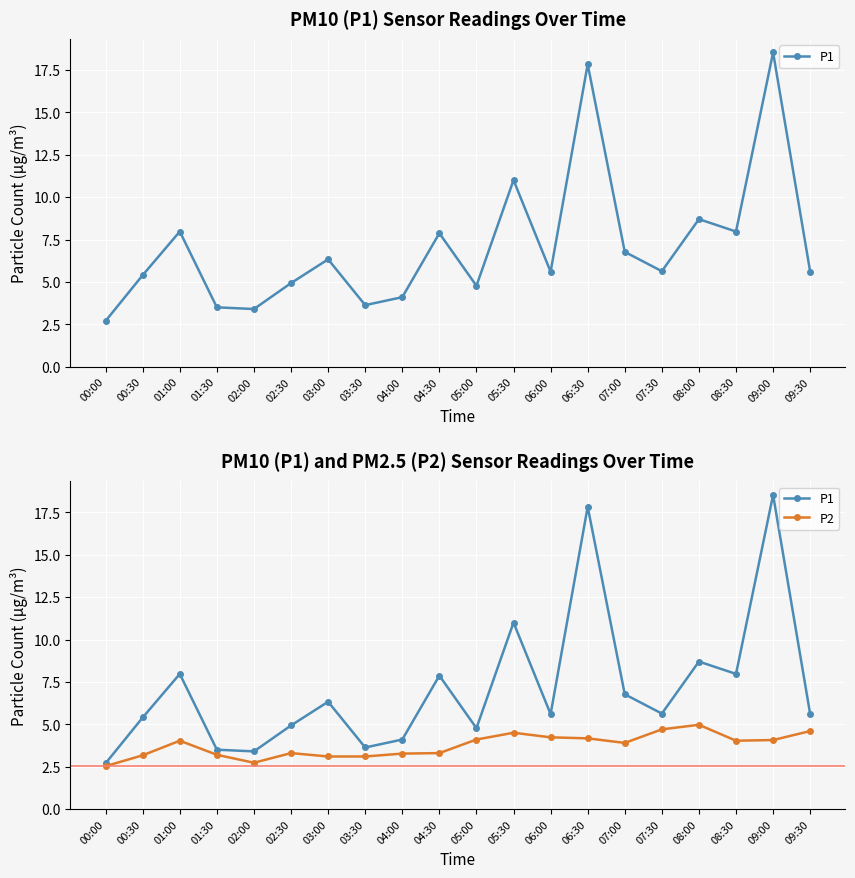

True or false: P2 has more than 0 points higher than both neighbors.

True